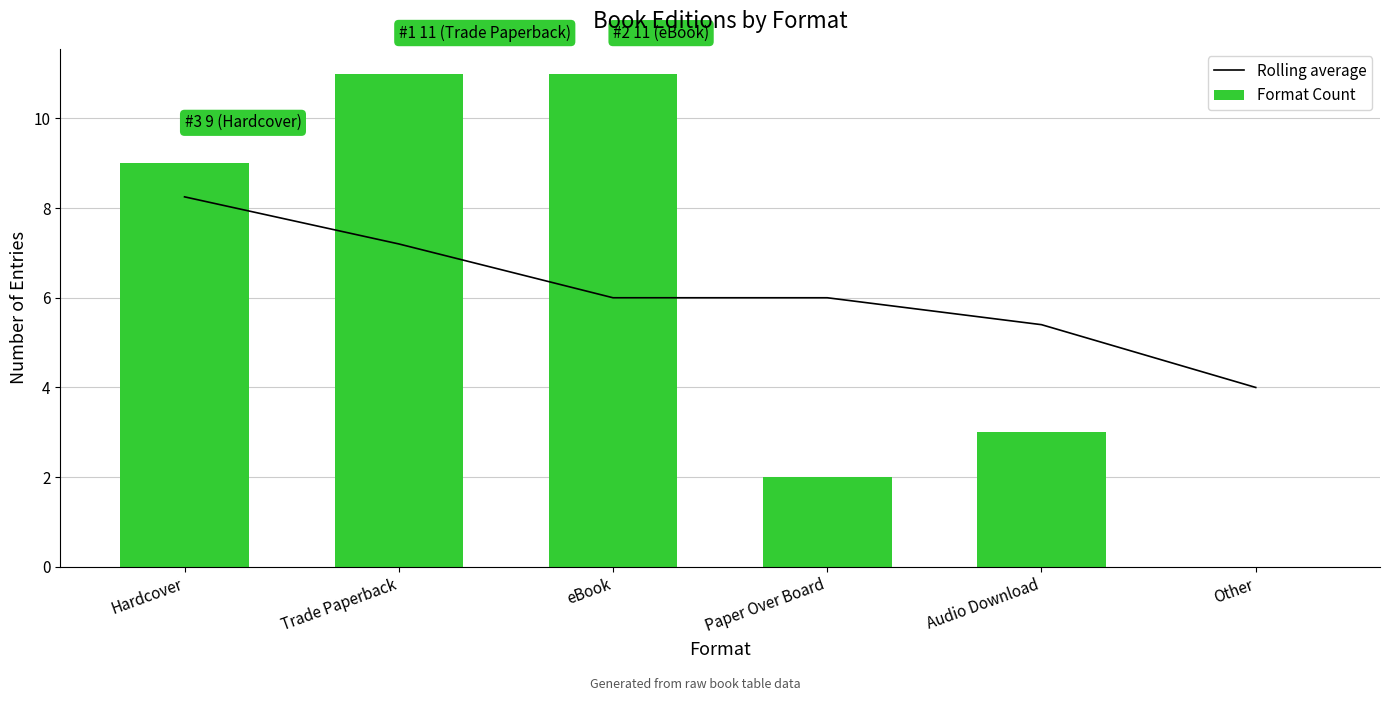

The Format Count series shows 3.0 at Audio Download. True or false?

True